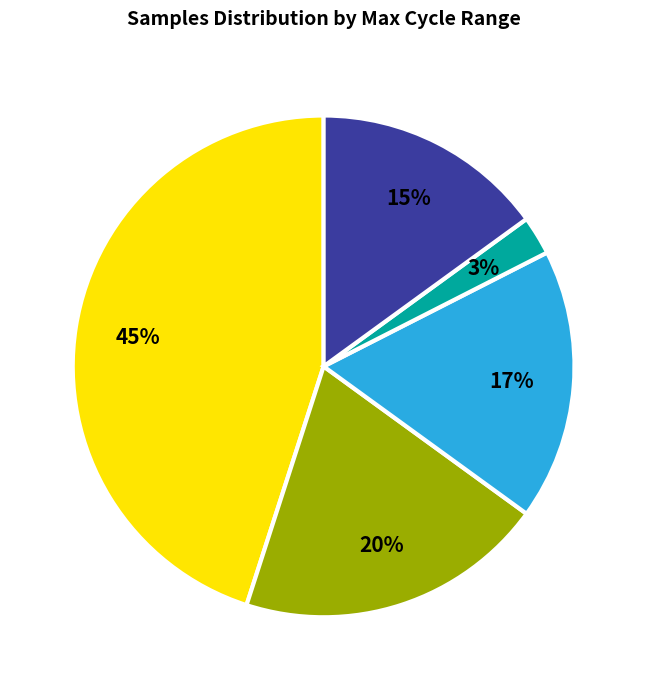

To the nearest percent, what is the average slice percentage?

20%